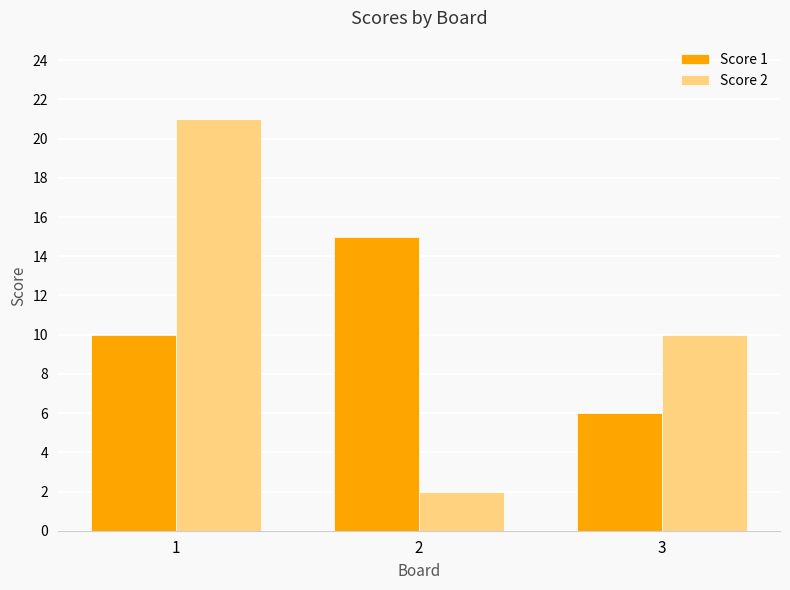

True or false: Score 1 has a value of 6 at 3.

True